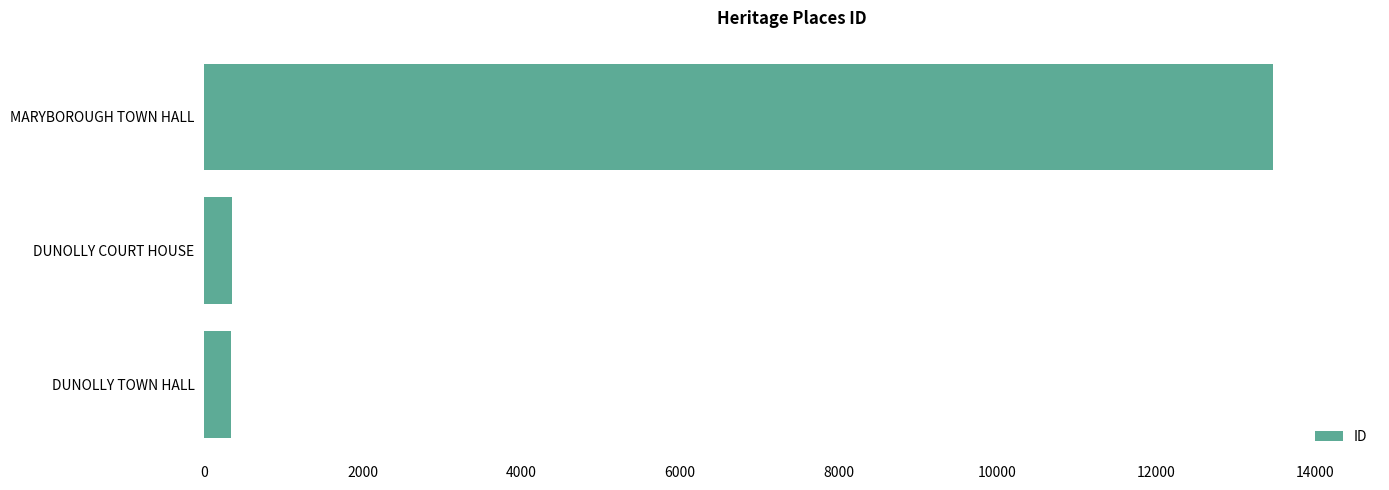

Approximately how many times larger is the value at MARYBOROUGH TOWN HALL compared to DUNOLLY TOWN HALL?

39.0